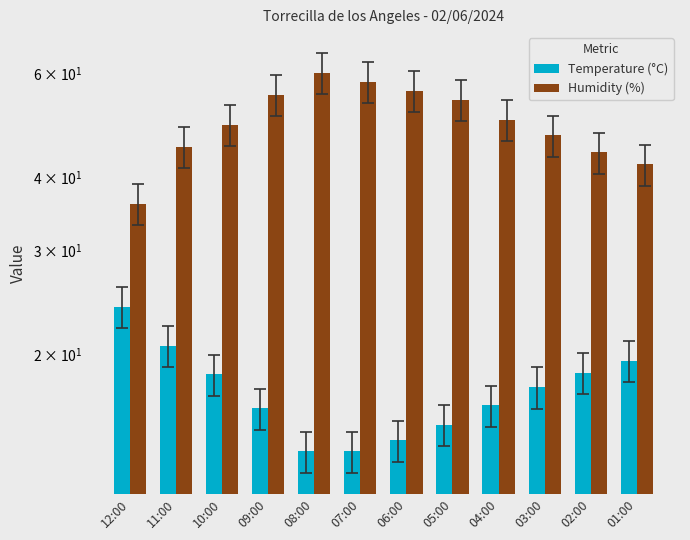

At which label is Humidity (%) closest to 48?

10:00